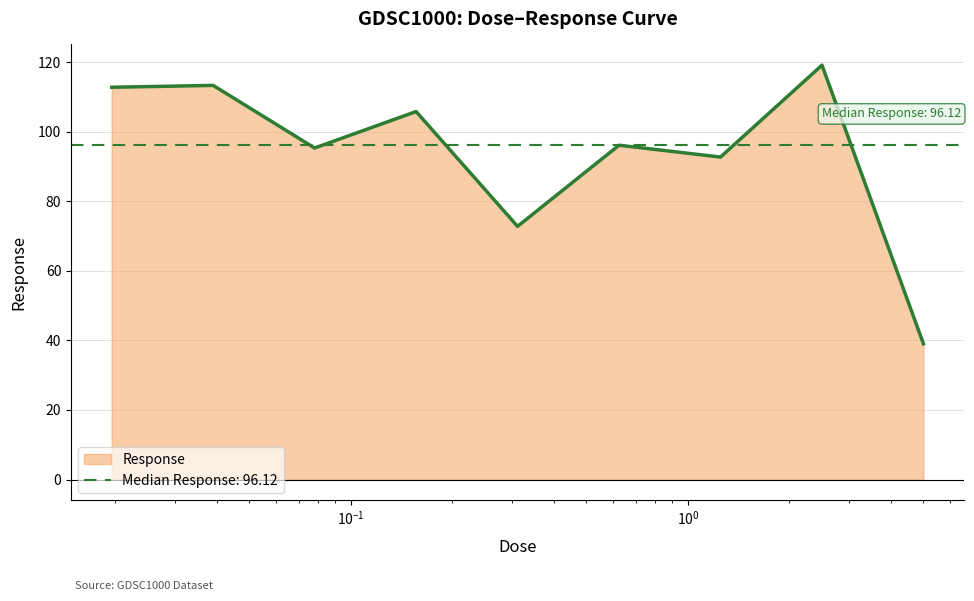

What is the label of the 7th point from the left?

1.25